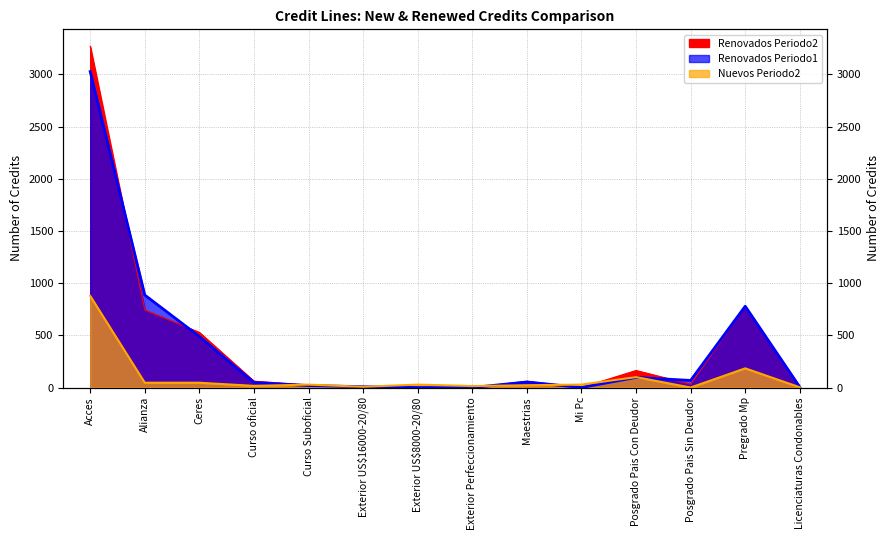

What is the value of the Nuevos Periodo2 point at the 11th from the left?

100